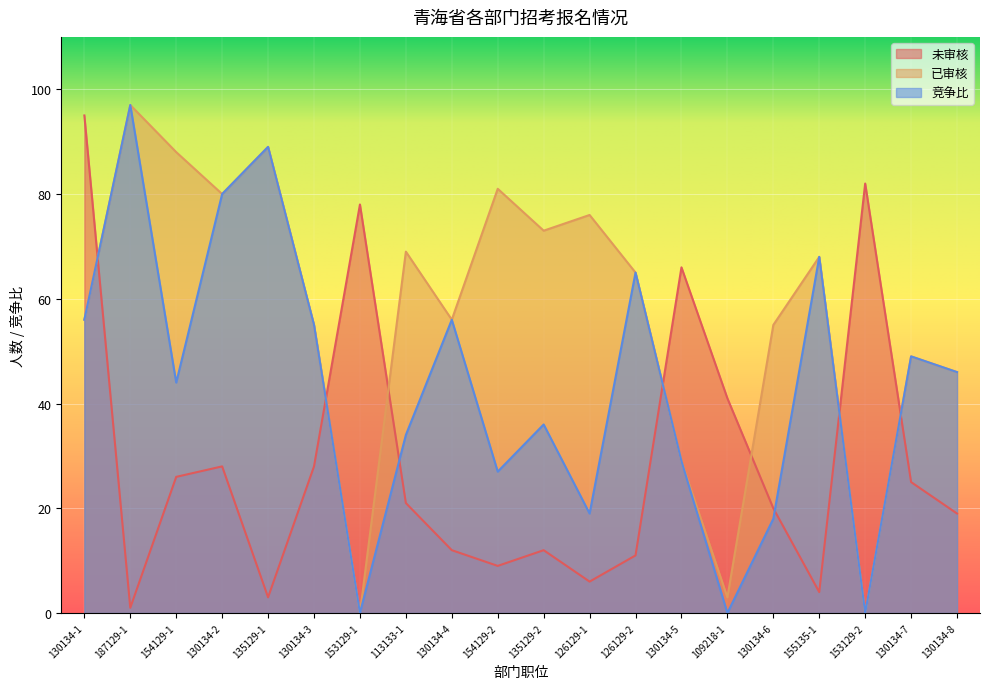

Which series has the largest total across all categories?

已审核